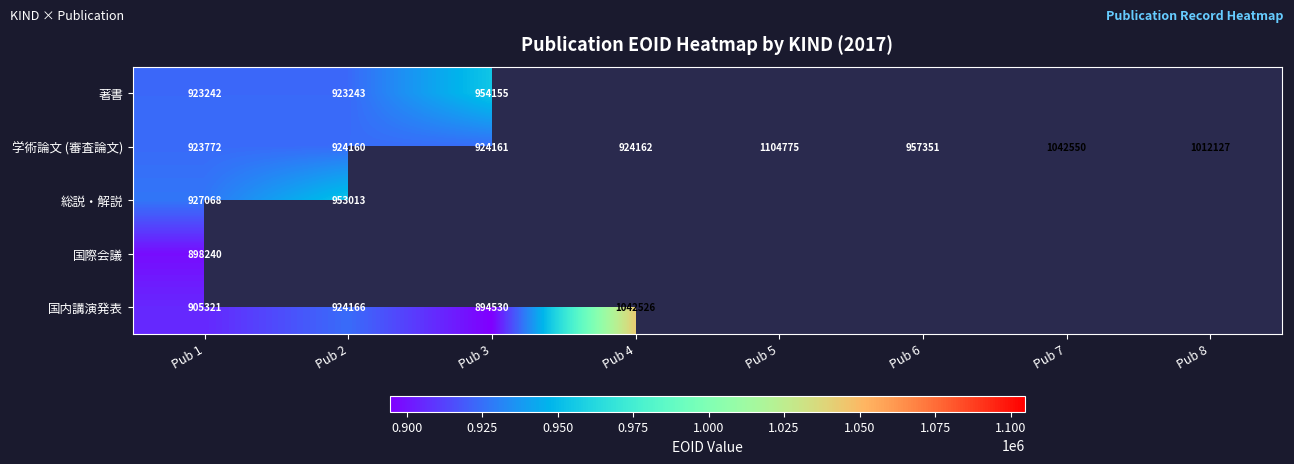

What is the minimum value for 学術論文 (審査論文)?

923772